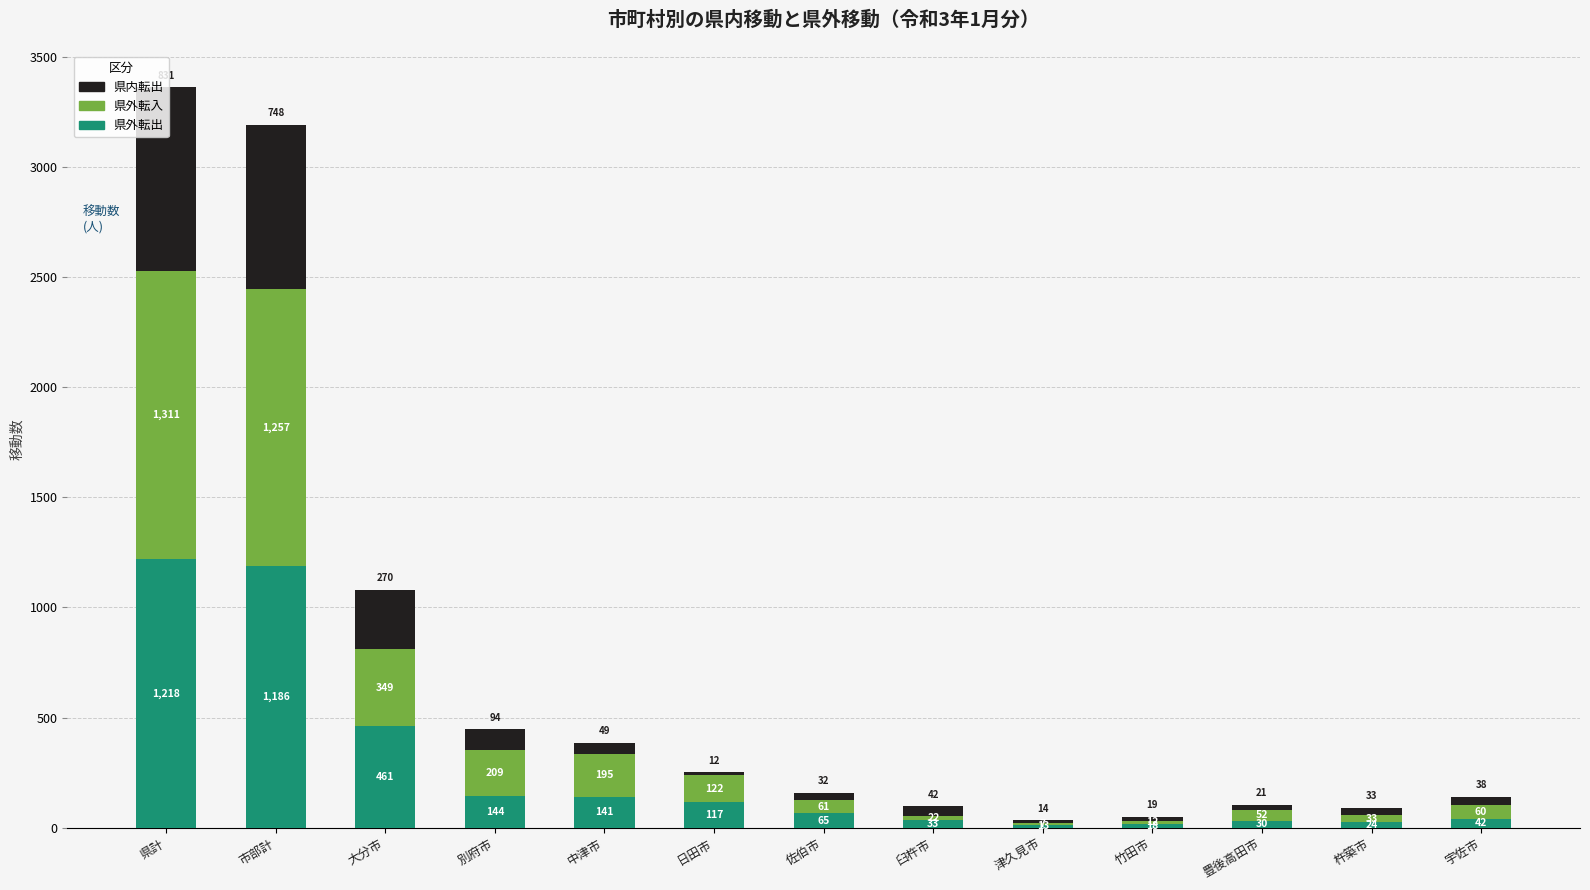

At which label does 県外転出 reach its peak?

県計